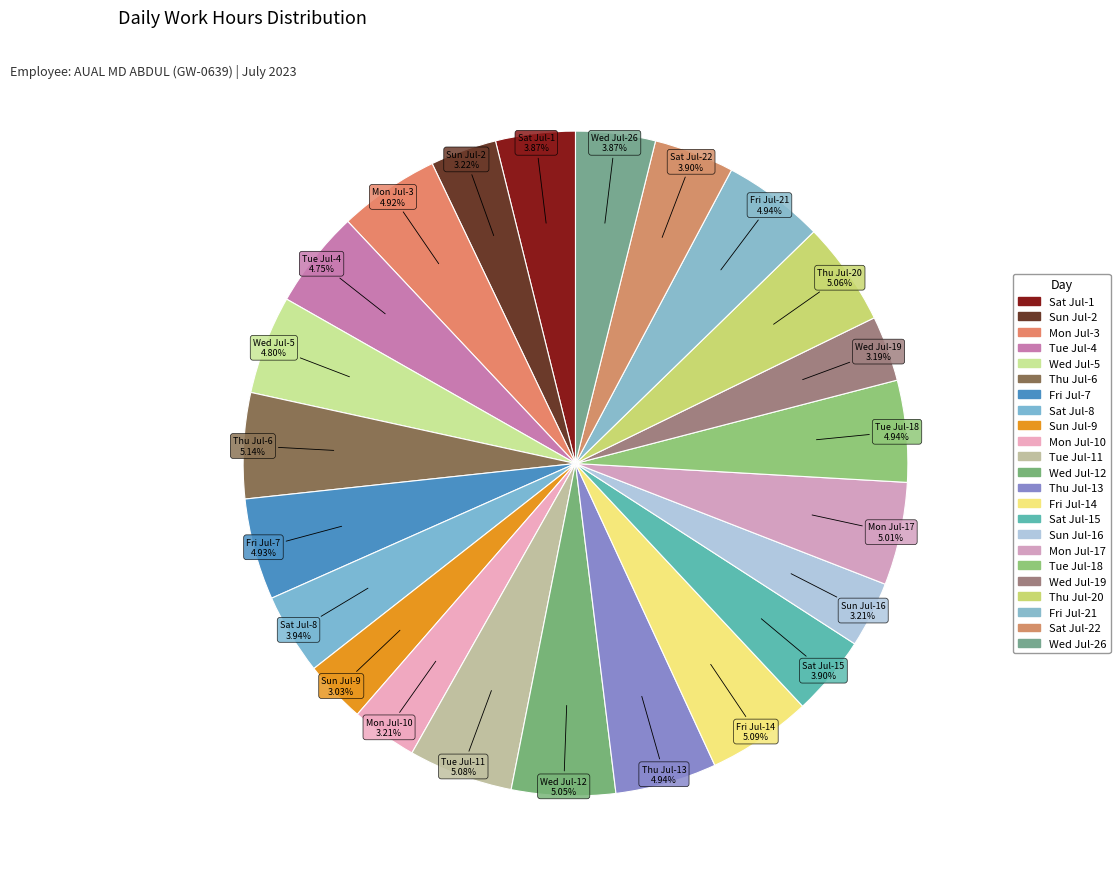

How many slices are in this pie chart?

23